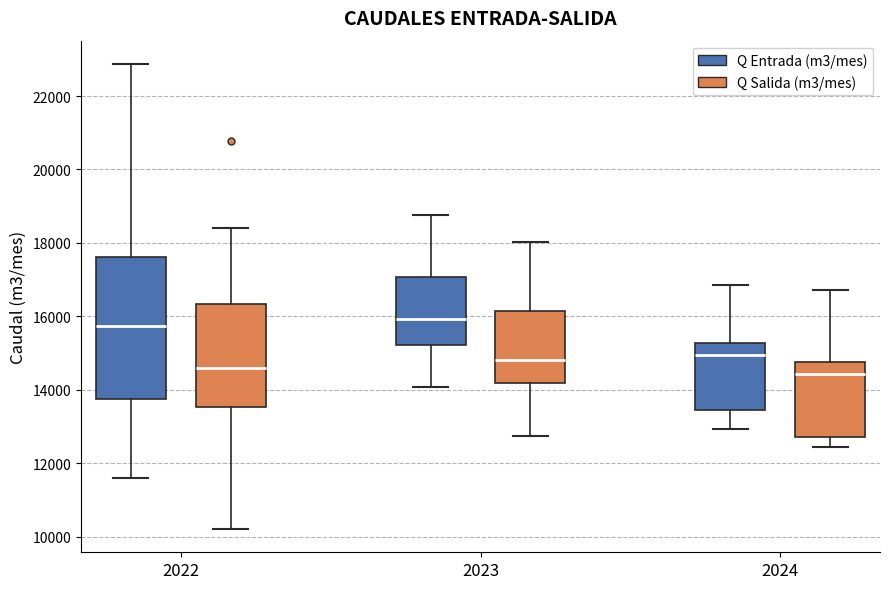

Which box is the tallest, from its lower edge to its upper edge?

2022 (Q Entrada (m3/mes))